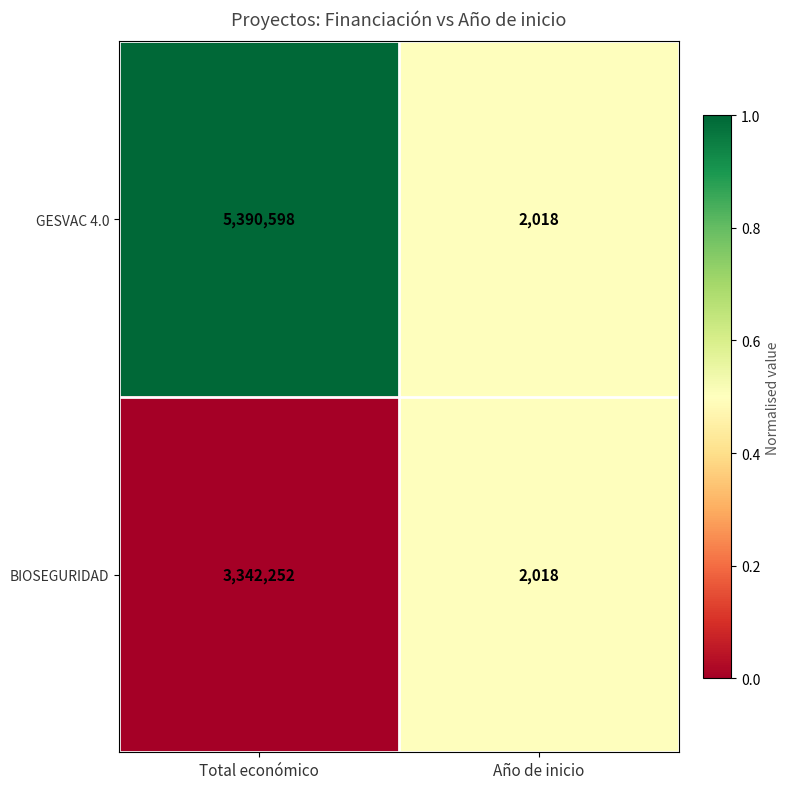

How many series are shown in this chart?

2